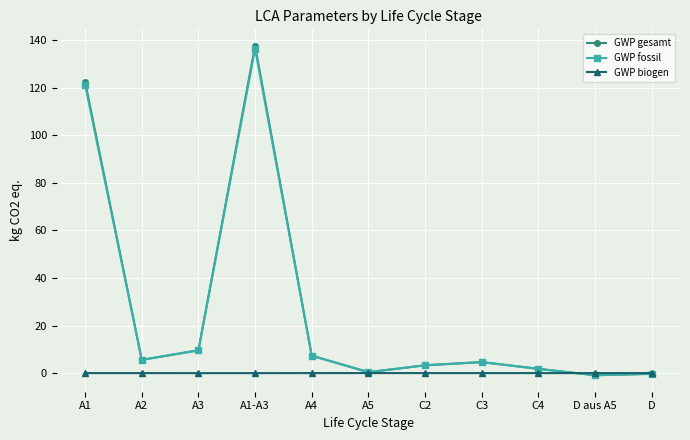

At which category is the sum across all series the highest?

A1-A3